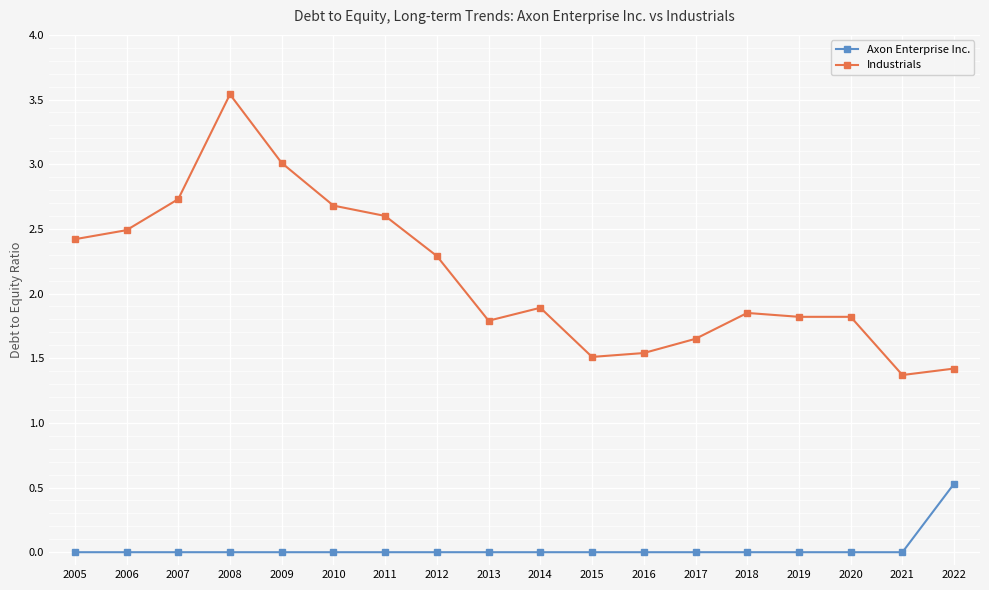

Which category has the lowest value in the Industrials series?

2021